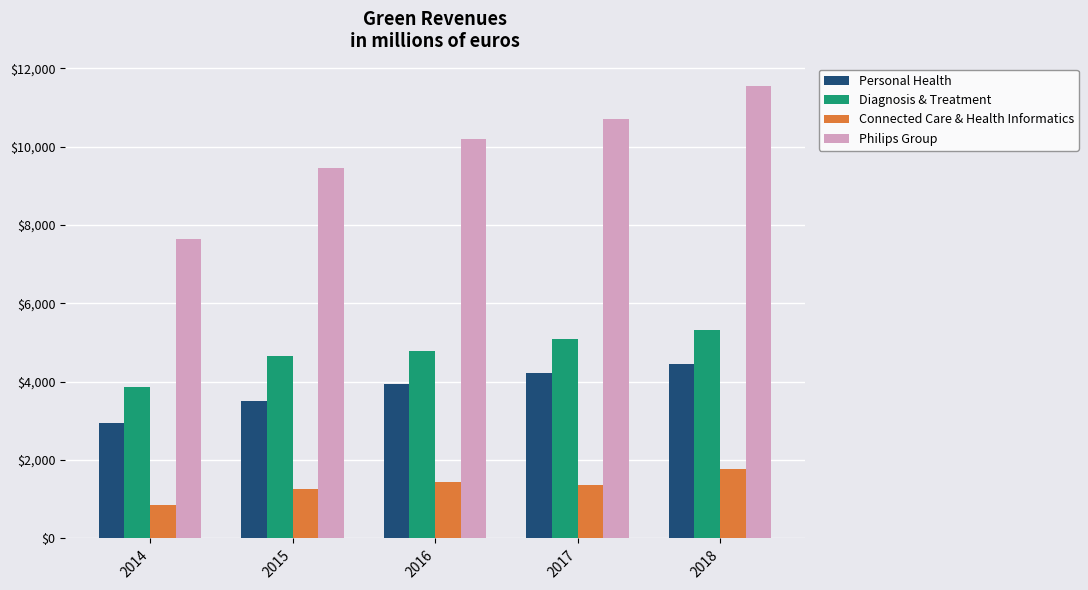

How many values in the Philips Group series are below 10191?

2